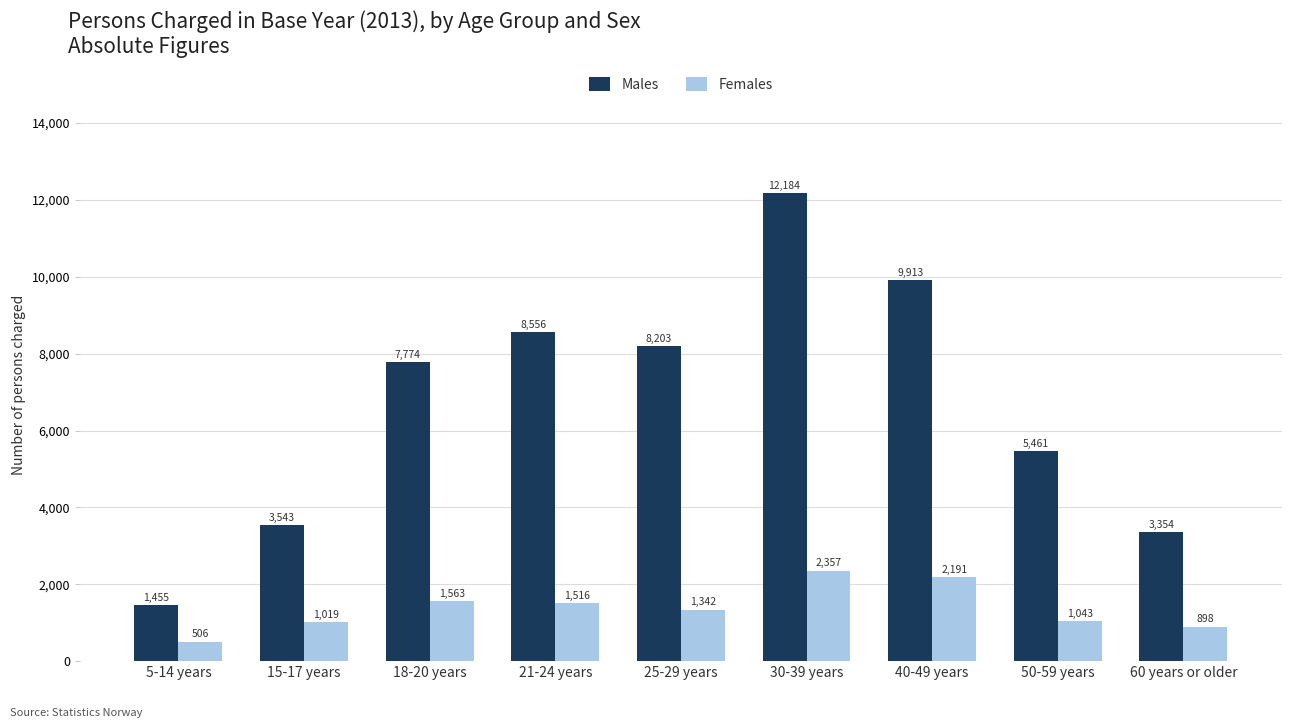

Is the value of Males at 21-24 years greater than the value of Females at 5-14 years?

Yes